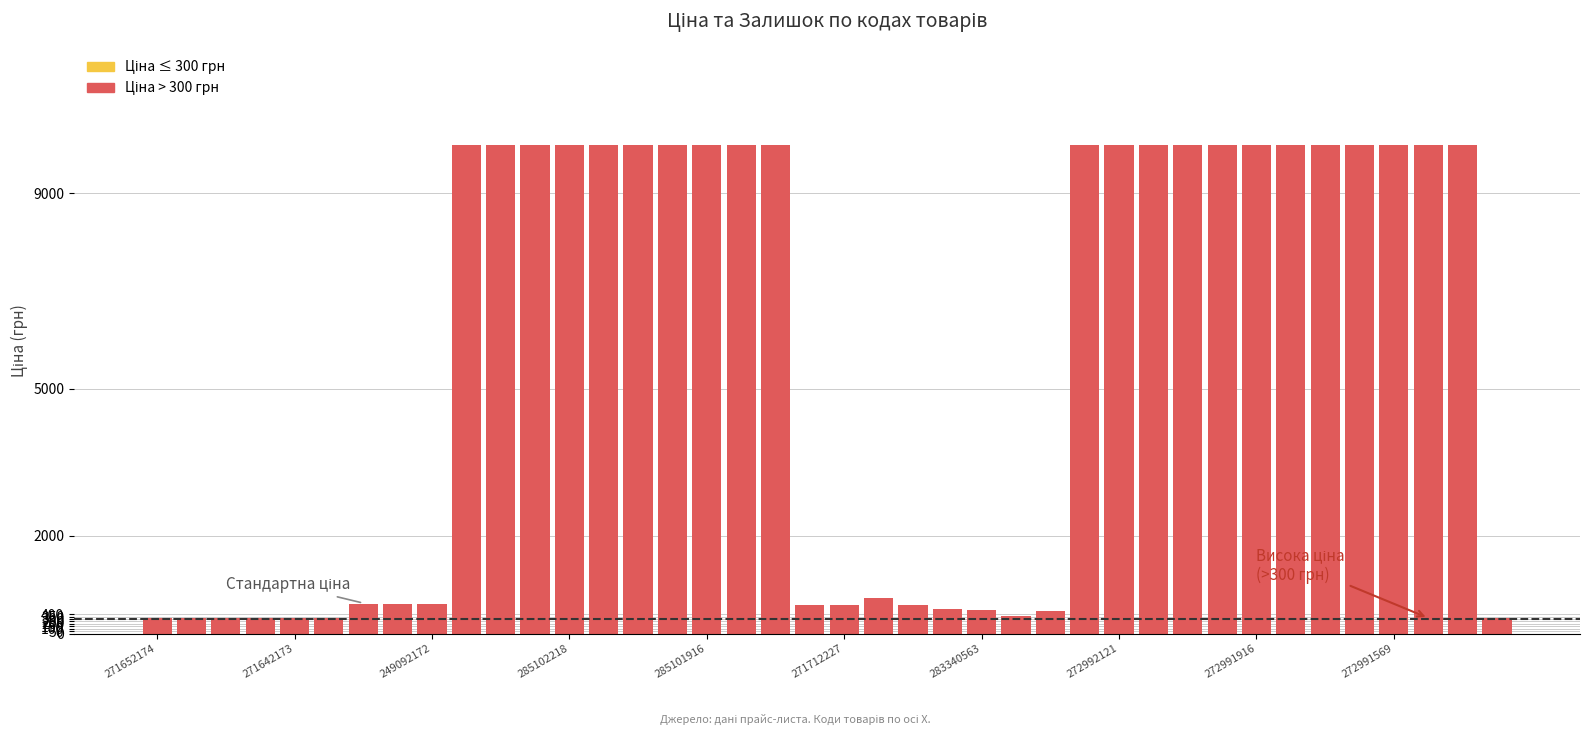

What is the value of the 36th bar from the left?

9975.0